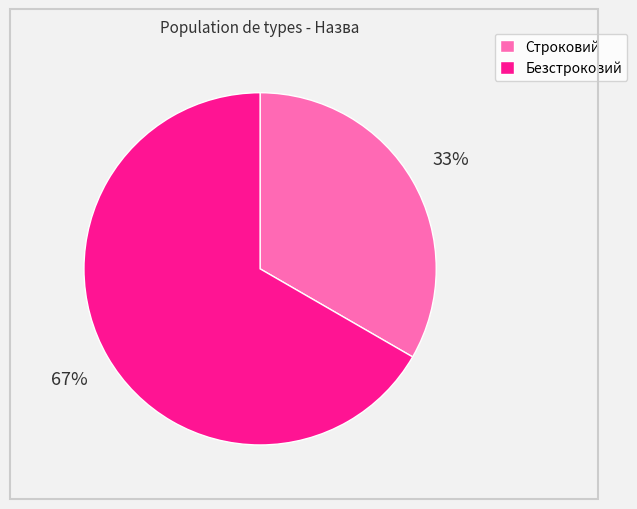

Which category has the biggest portion of the pie?

Безстроковий